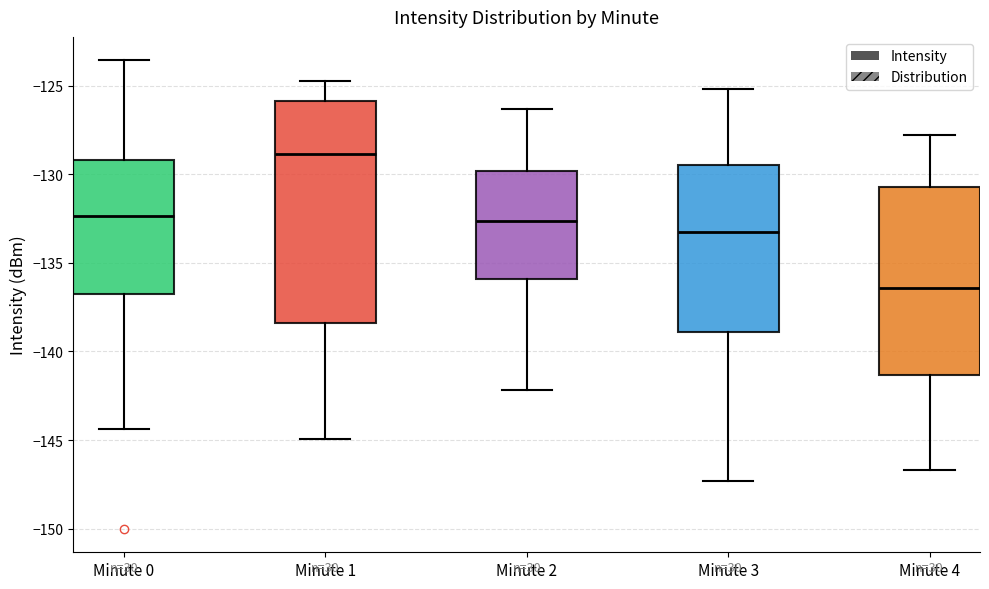

Reading left to right, transcribe this box plot: for each box, give where its median line is, the range the box spans, and where its two whiskers end, as read against the y-axis. The values are not printed on the chart, so give them approximately, as read against the axis.

Minute 0: median -132.5, box -137.0 to -129.0, whiskers -144.5 to -123.5
Minute 1: median -129.0, box -138.5 to -126.0, whiskers -145.0 to -124.5
Minute 2: median -132.5, box -136.0 to -130.0, whiskers -142.0 to -126.5
Minute 3: median -133.0, box -139.0 to -129.5, whiskers -147.5 to -125.0
Minute 4: median -136.5, box -141.5 to -130.5, whiskers -146.5 to -128.0